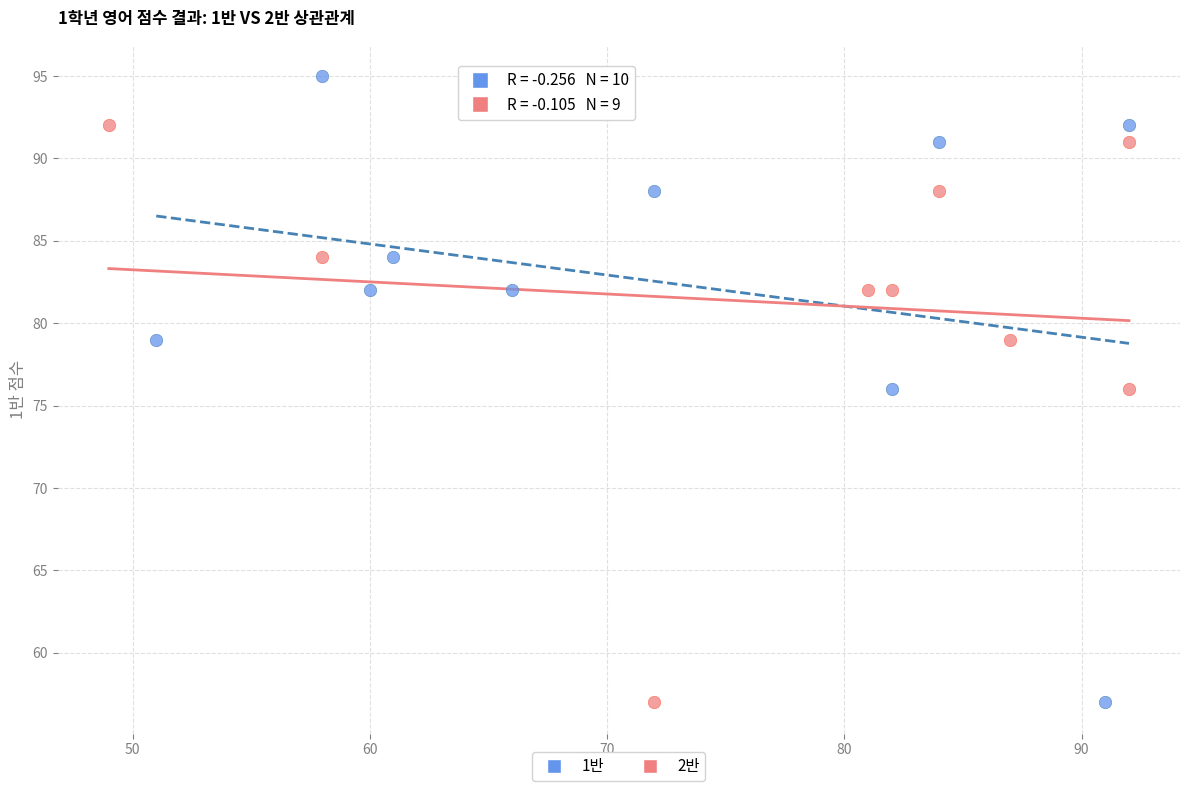

Which series has the largest Y range (max minus min)?

1반